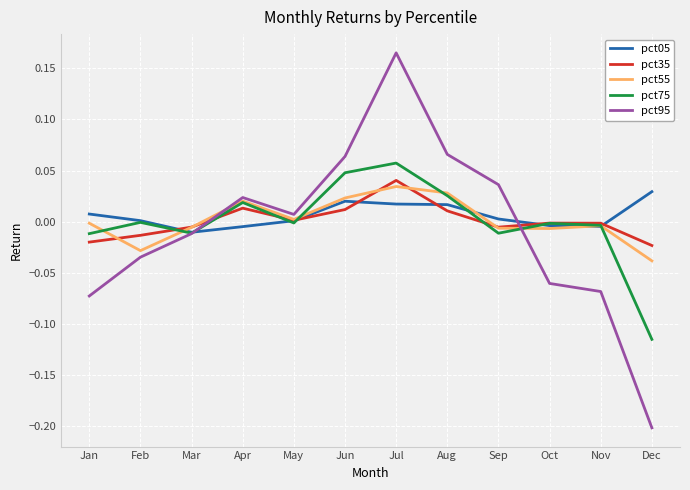

Count the number of data series in this chart.

5